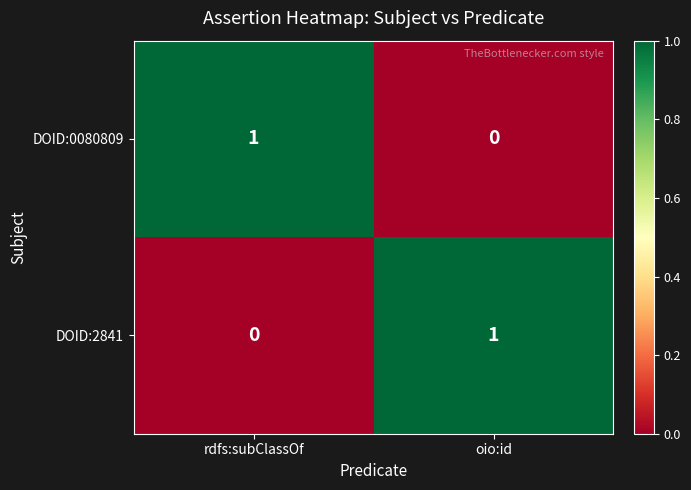

Count the number of data series in this chart.

2